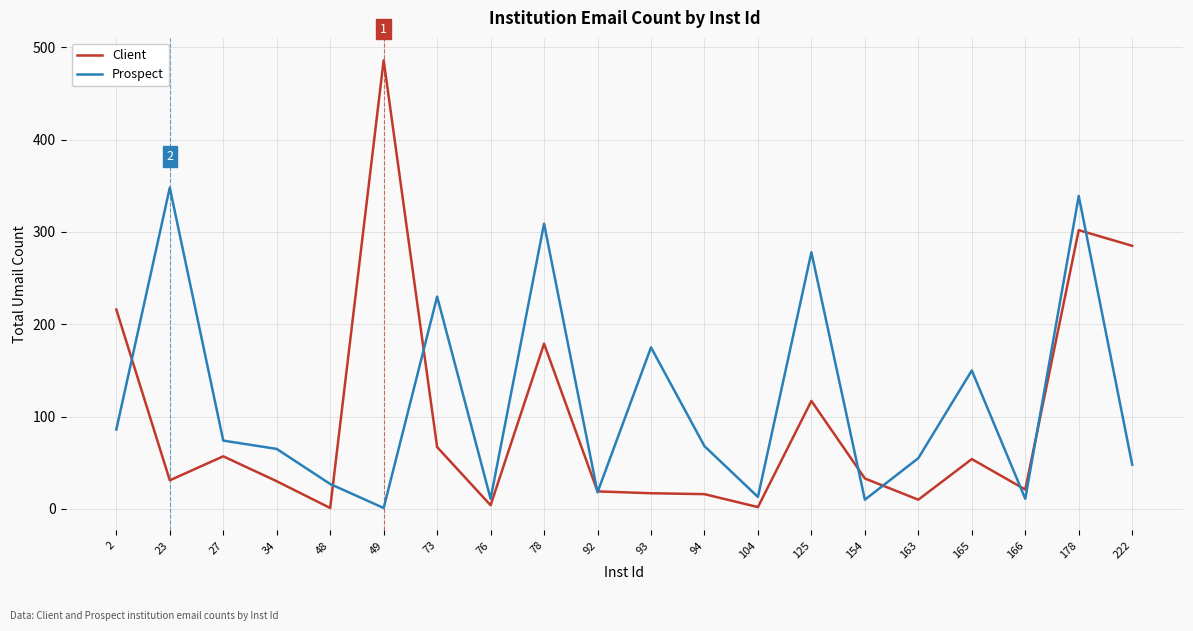

At which label does Client first exceed 33?

2